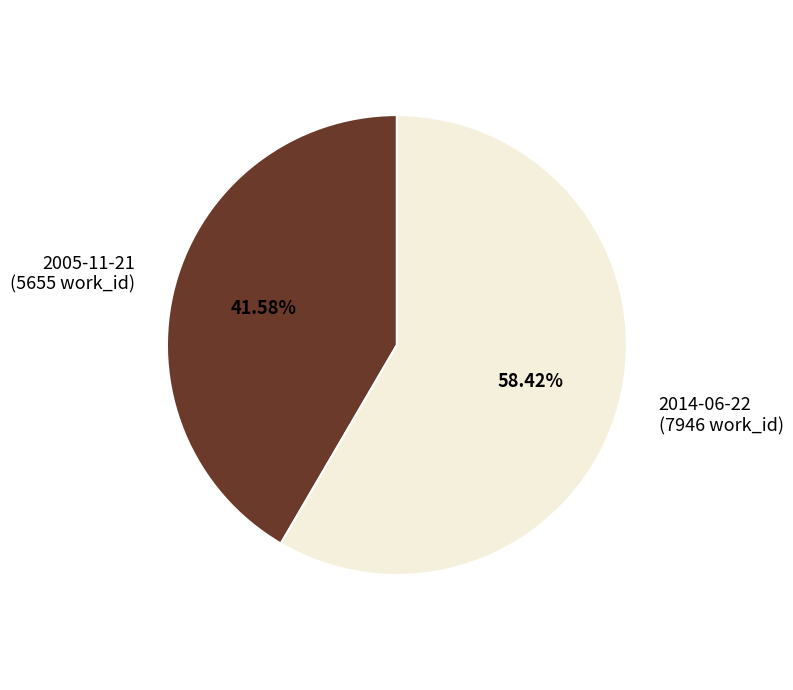

To the nearest percent, what is the difference between the 2005-11-21 and 2014-06-22 slice percentages?

17%